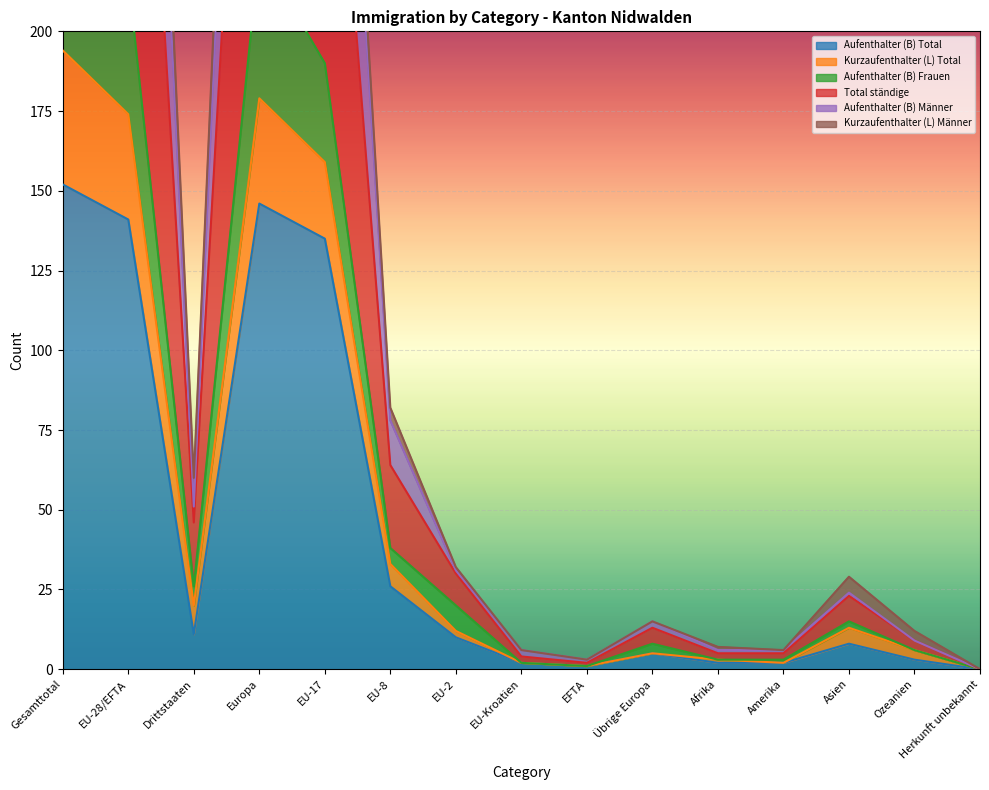

Is it true that Aufenthalter (B) Frauen equals 81 at EU-28/EFTA?

False